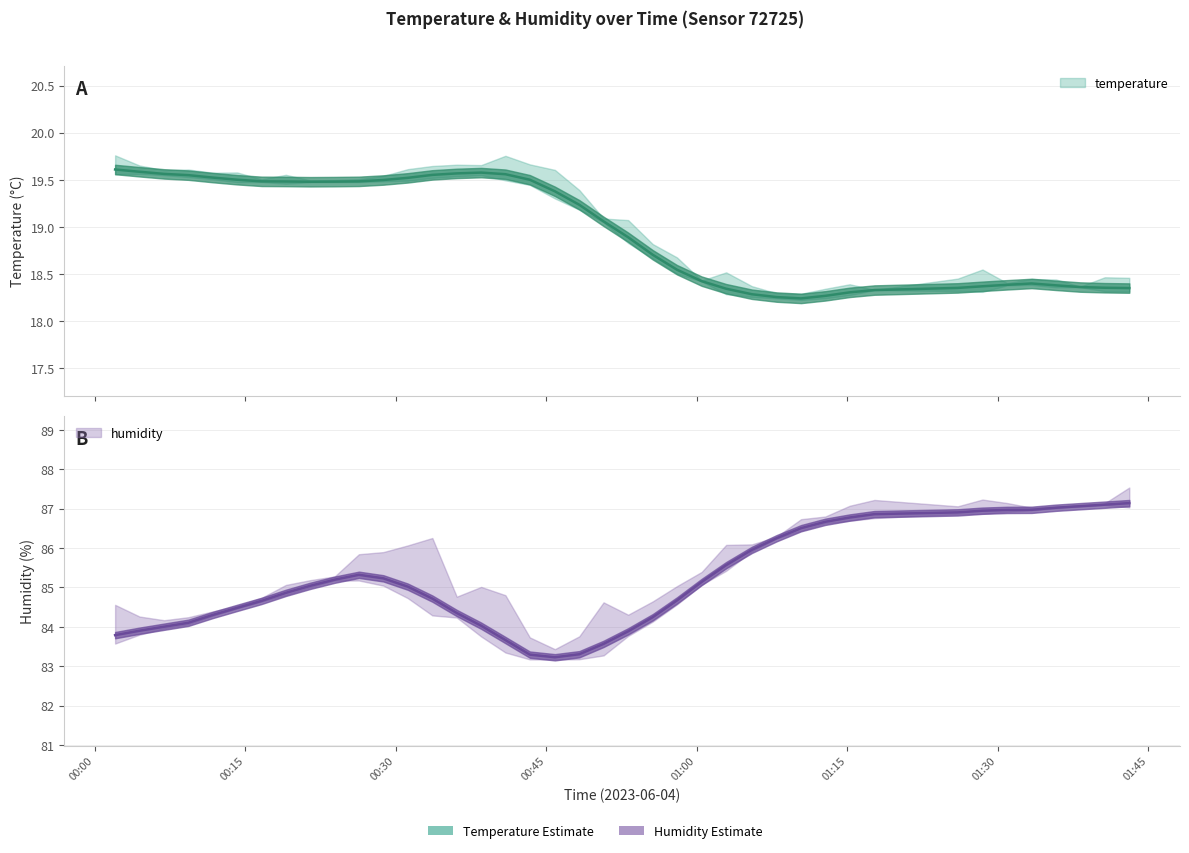

What is the difference between the maximum and minimum values in the temperature series?

1.4